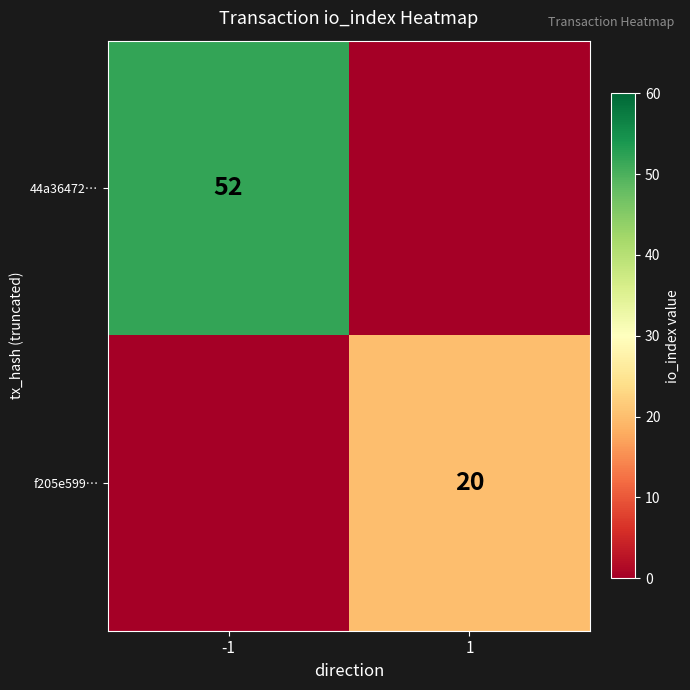

What is the total value across all series at -1?

52